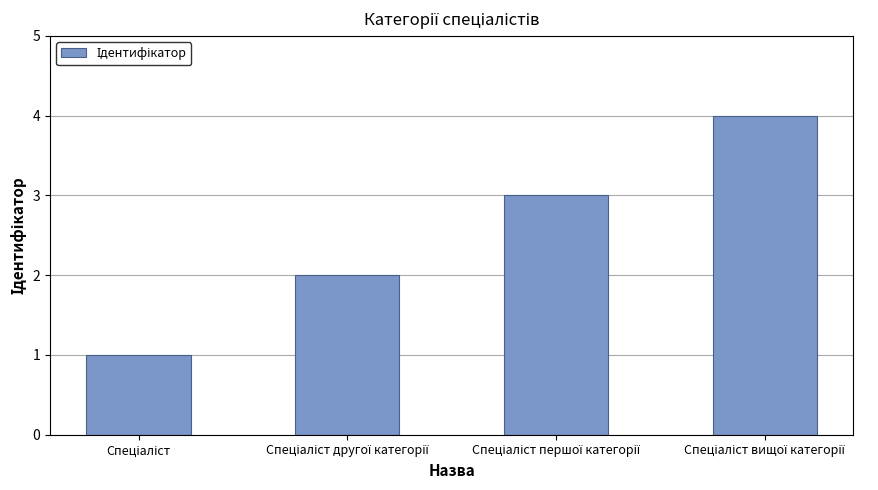

What is the maximum value shown in the chart?

4